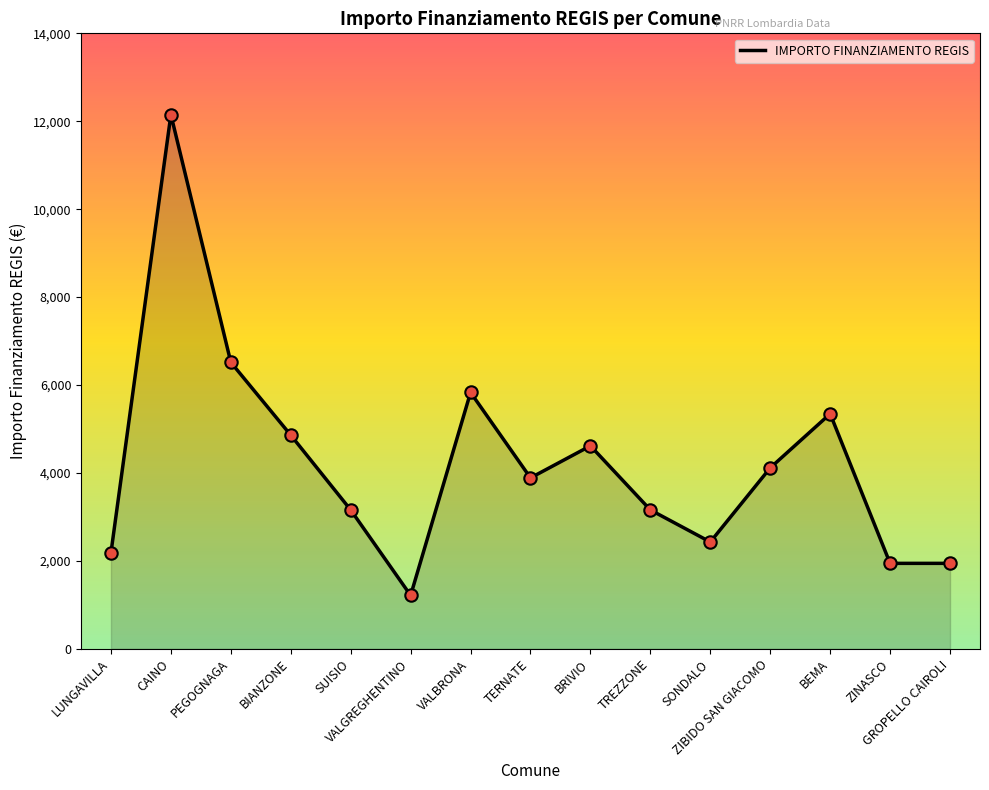

Which has a higher value, CAINO or TREZZONE?

CAINO